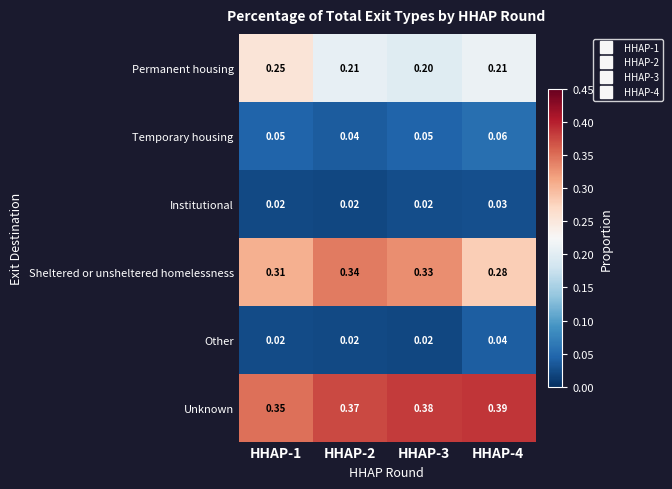

Between HHAP-1 and HHAP-2, which series saw the biggest shift?

Permanent housing